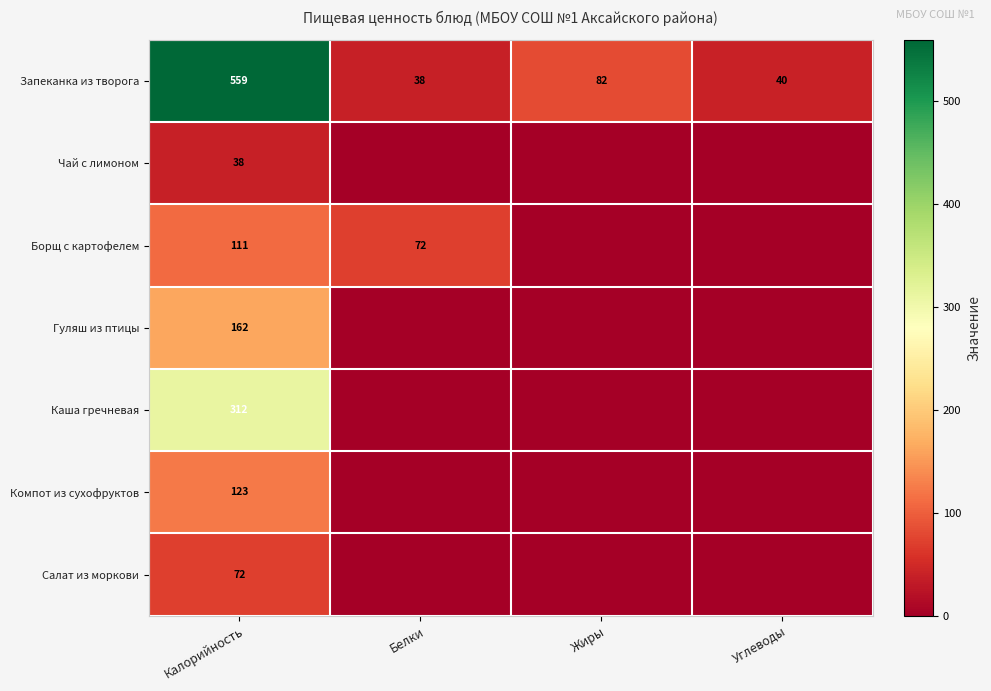

At which label does Запеканка из творога reach its peak?

Калорийность